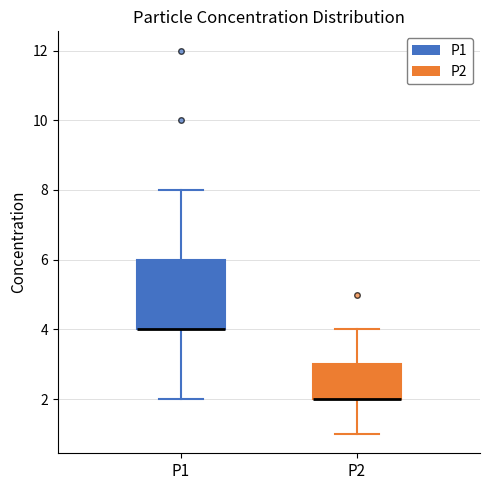

Comparing the boxes themselves (not the whiskers), which one is the tallest?

P1